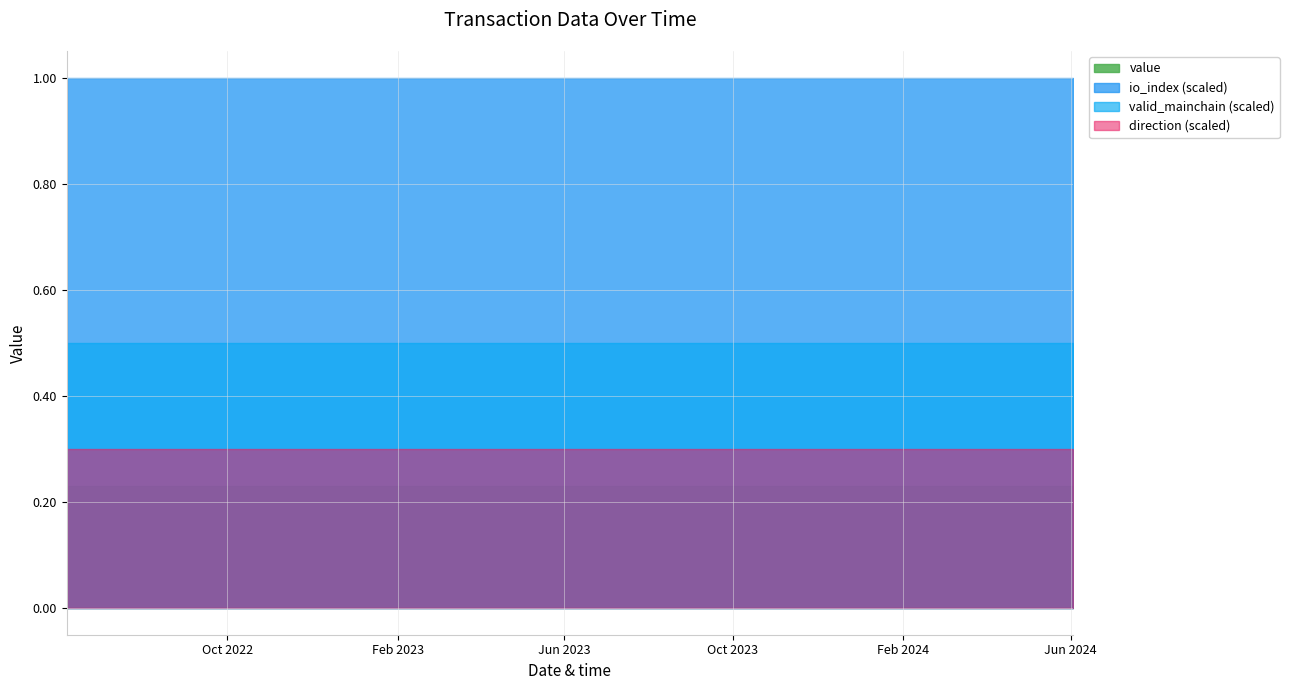

Rank the series by their maximum value, from highest to lowest.

io_index, valid_mainchain, direction, value